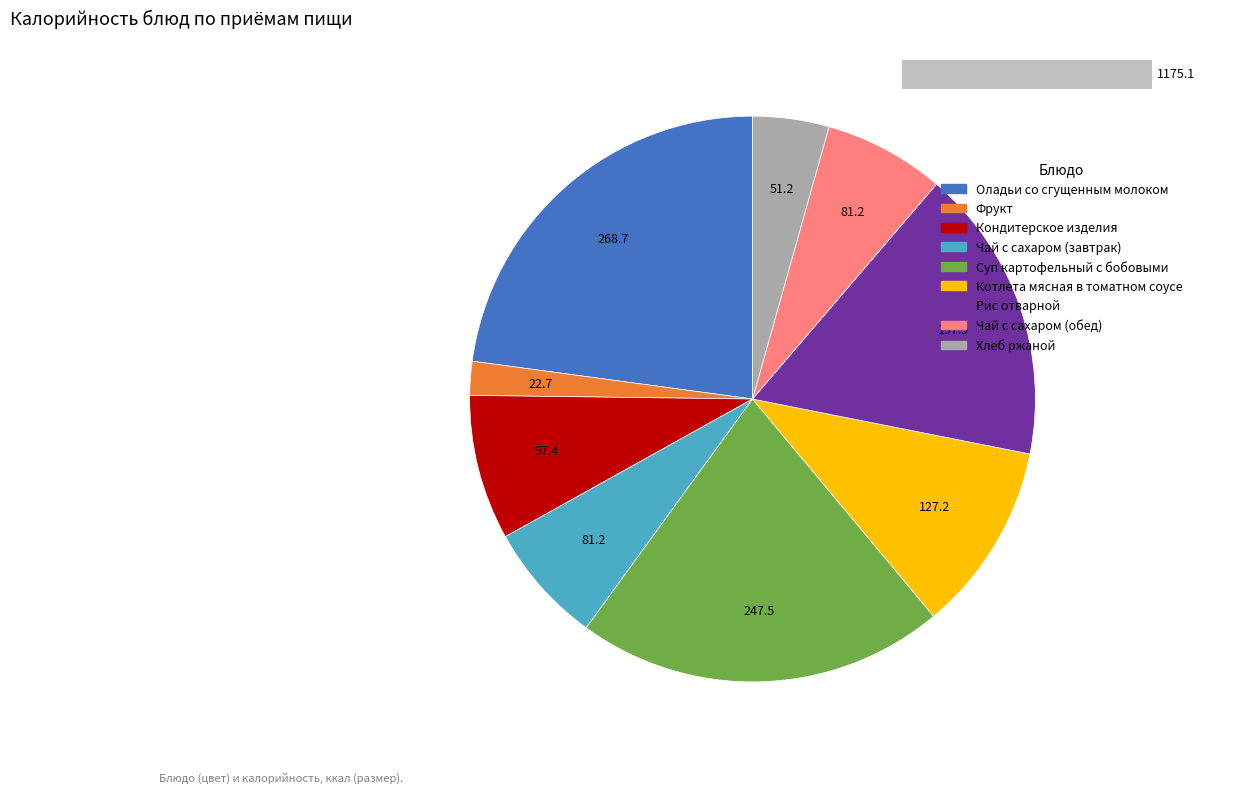

What is the change in value from Кондитерское изделия to Хлеб ржаной?

-46.2